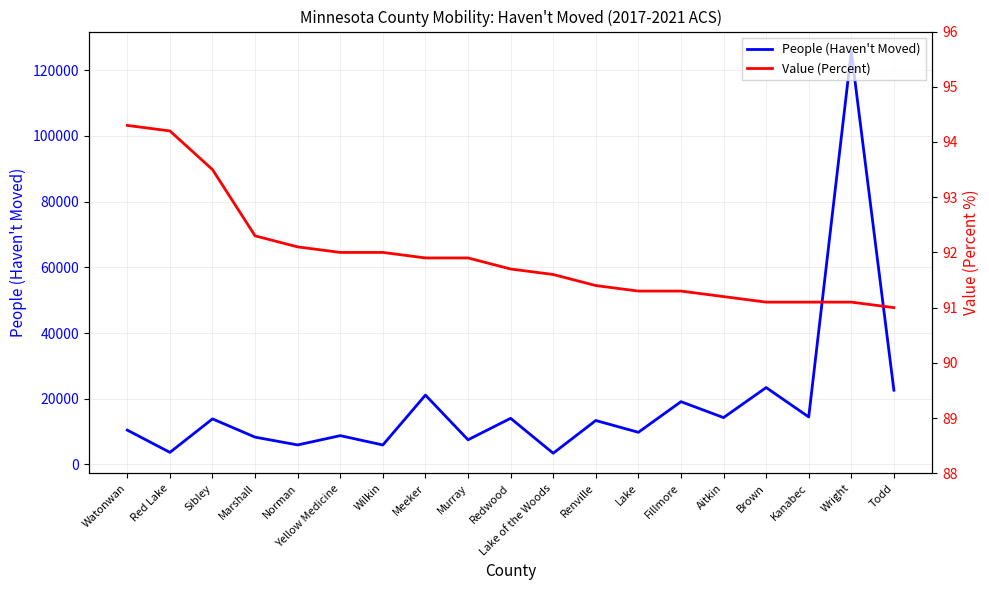

Is it true that Value (Percent) equals 93.5 at Sibley?

True